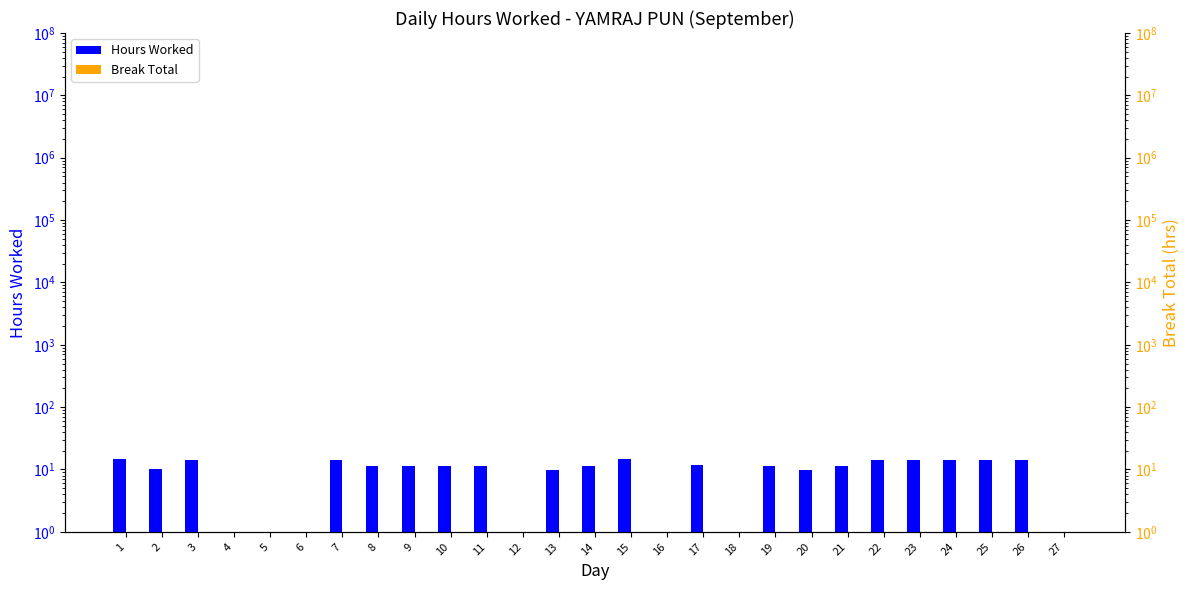

Between 17 and 26, which series saw the biggest shift?

Hours Worked